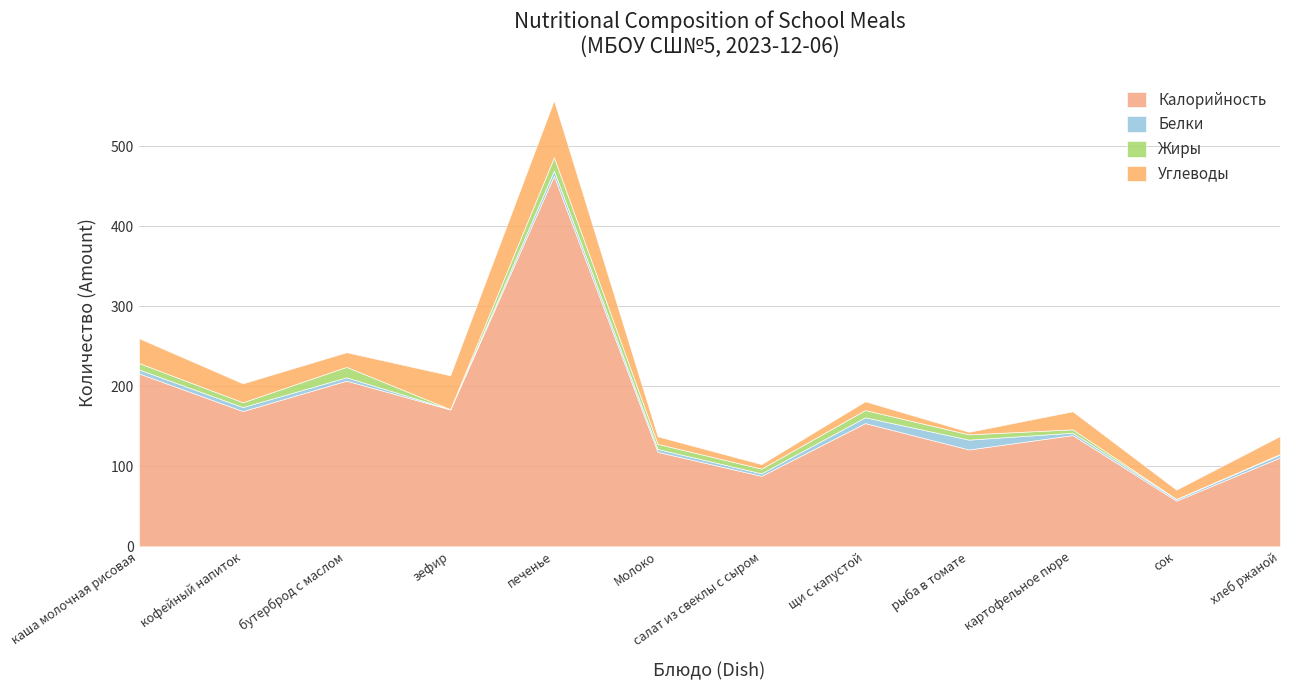

How many categories are shown in the chart?

12